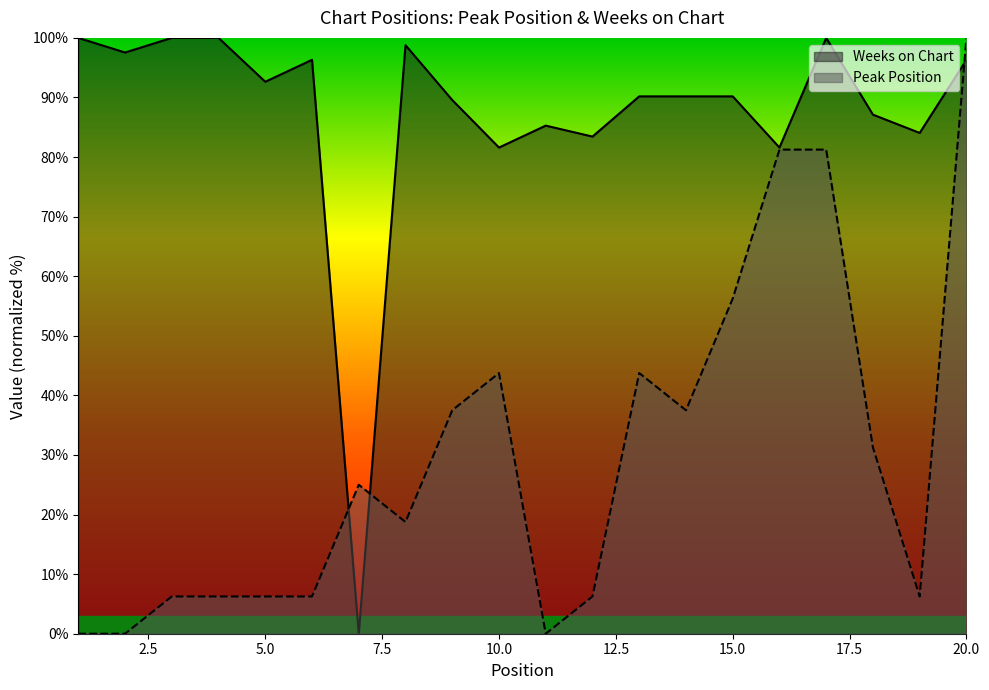

Reading left to right, extract all data points from this chart.

Peak Position: 1=0.0	2=0.0	3=6.2	4=6.2	5=6.2	6=6.2	7=25.0	8=18.8	9=37.5	10=43.8	11=0.0	12=6.2	13=43.8	14=37.5	15=56.2	16=81.2	17=81.2	18=31.2	19=6.2	20=100.0
Weeks on Chart: 1=100.0	2=97.5	3=100.0	4=100.0	5=92.6	6=96.3	7=0.0	8=98.8	9=89.6	10=81.6	11=85.3	12=83.4	13=90.2	14=90.2	15=90.2	16=81.6	17=100.0	18=87.1	19=84.0	20=96.3